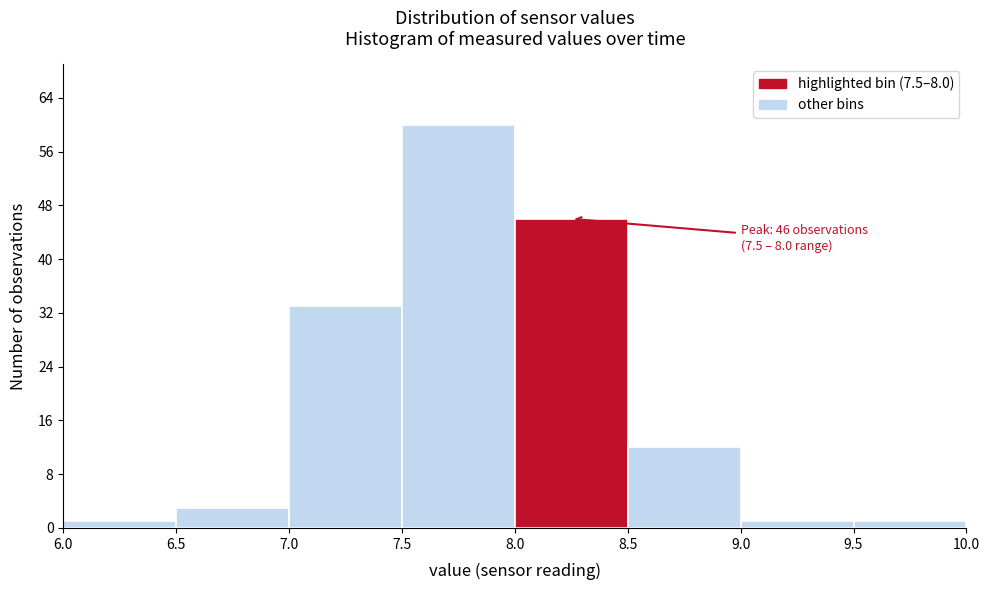

Over which range of the x-axis is the bar tallest?

7.5 to 8.0